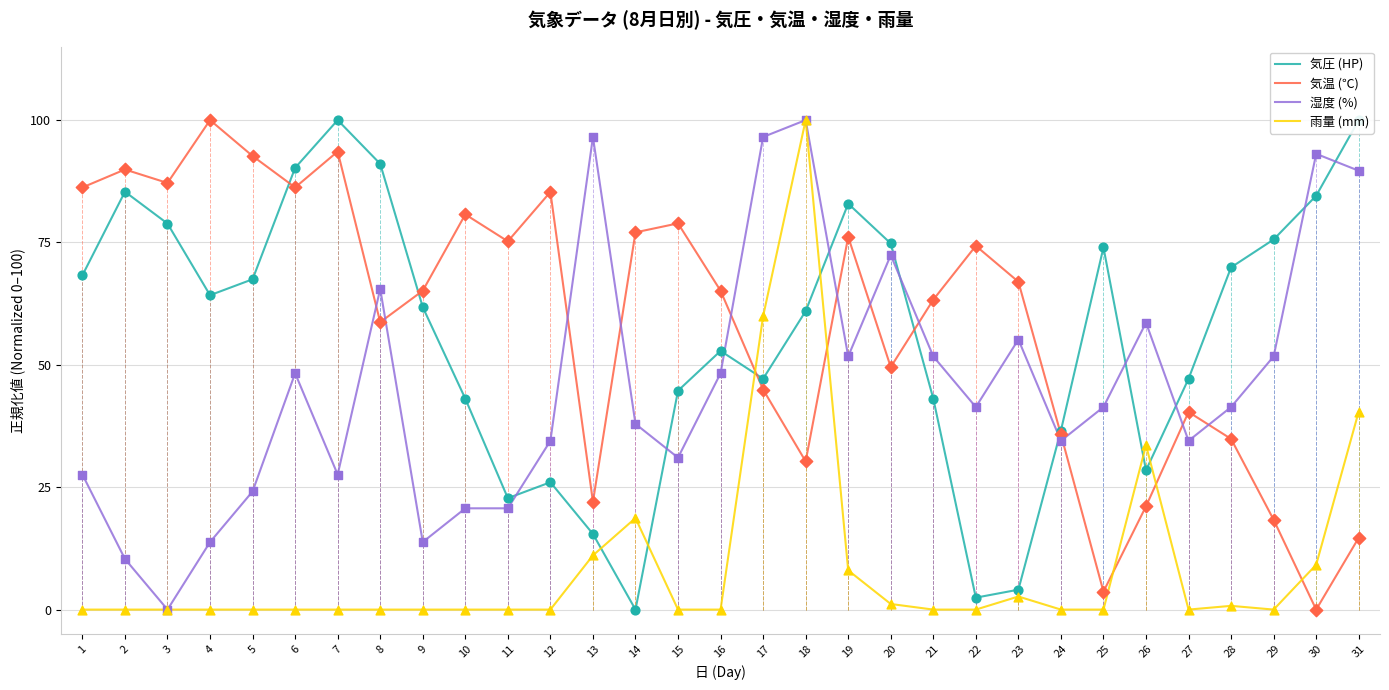

What is the total value across all series at 4?

178.0